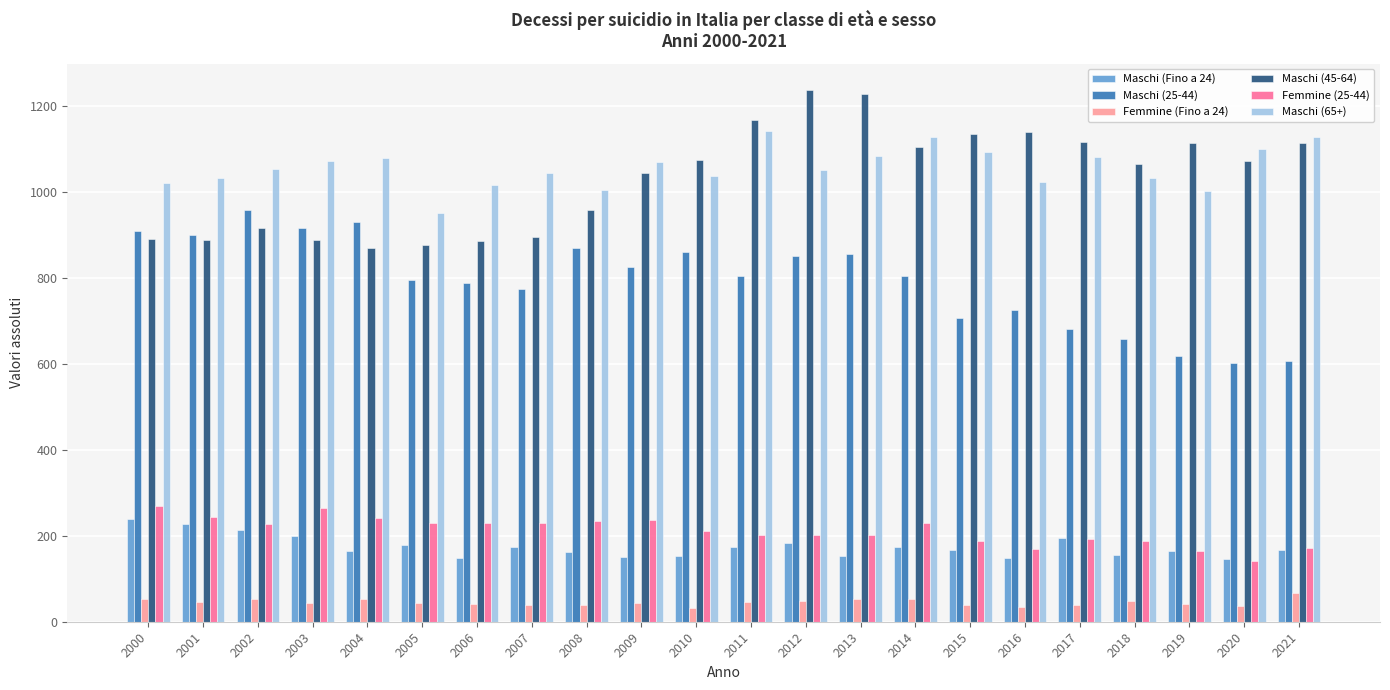

What is the total value across all series at 2015?

3333